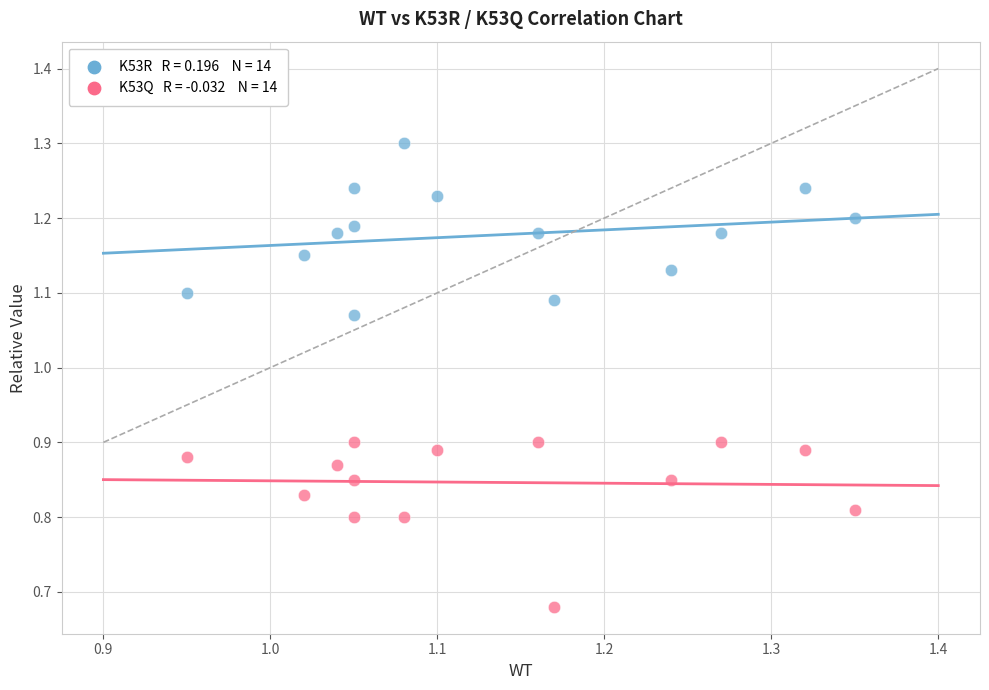

Across all data points, what is the range of Y values (max minus min)?

0.6